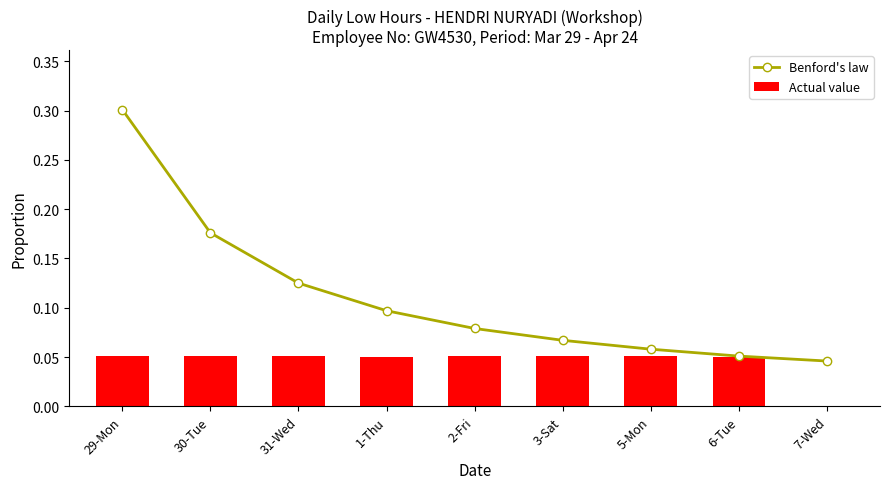

Count the Actual value values in the range 0 to 1.

9